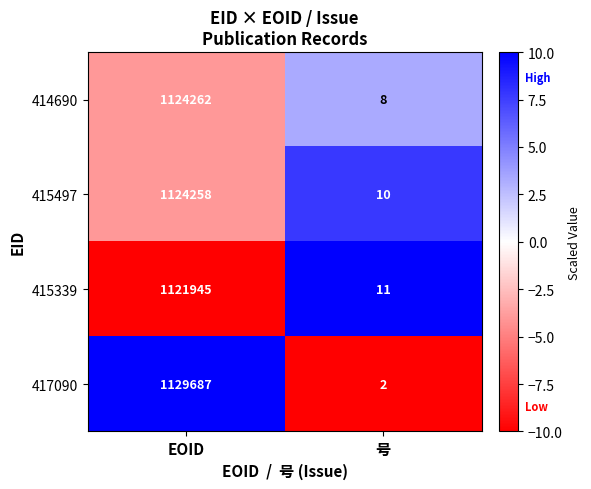

Read the 417090 value at EOID.

1129687